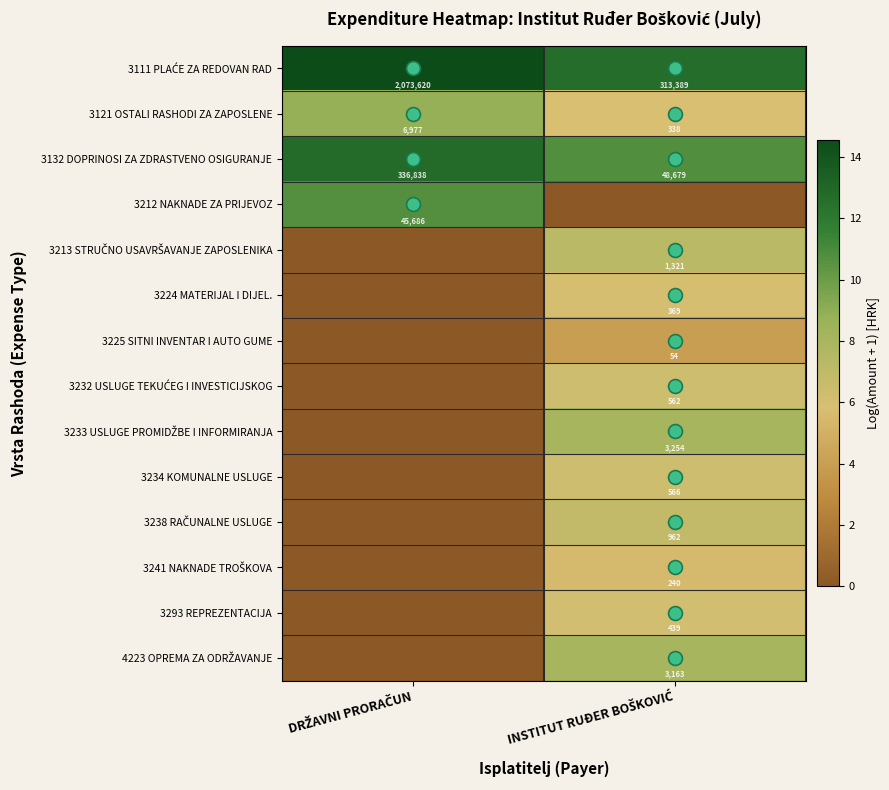

At which label does 3132 DOPRINOSI ZA ZDRASTVENO OSIGURANJE first exceed 12?

DRŽAVNI PRORAČUN